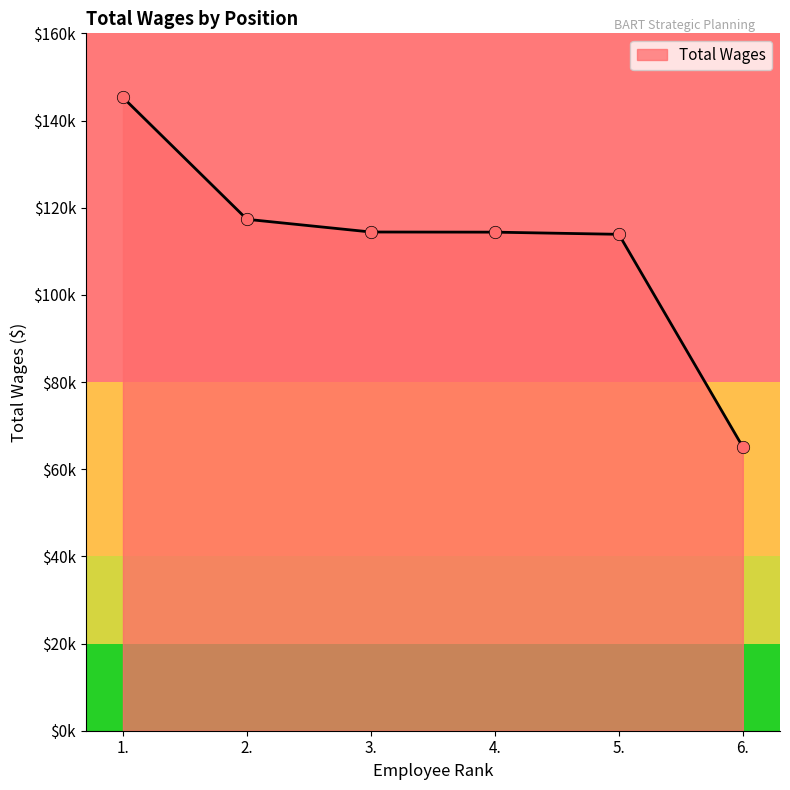

Which has a higher value, 1. or 5.?

1.